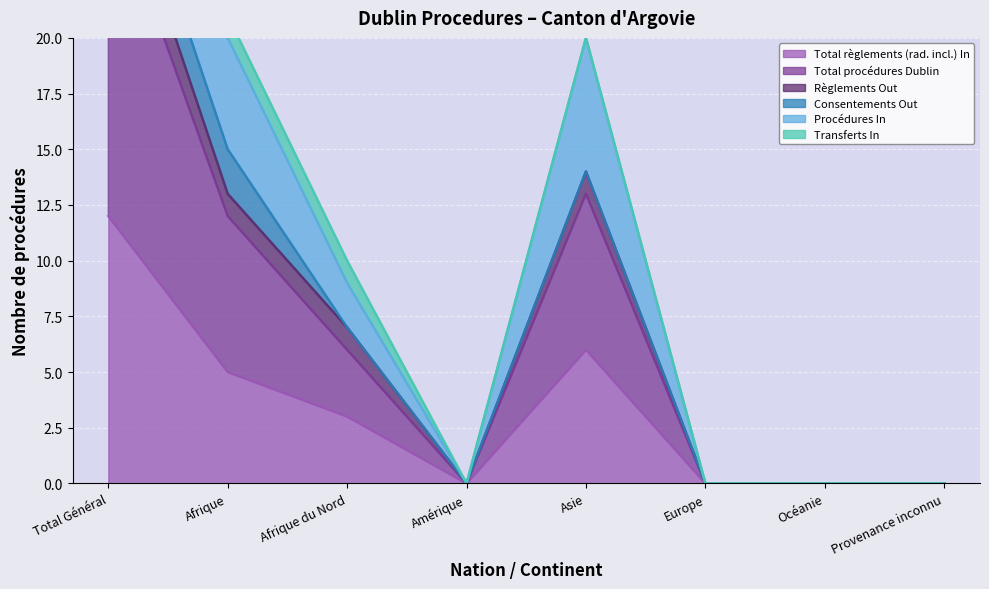

What is the maximum value for Total procédures Dublin?

43